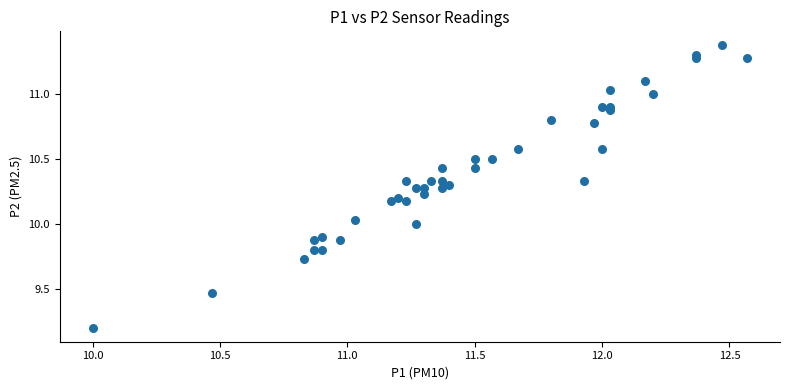

What is the range of Y values (max minus min)?

2.2